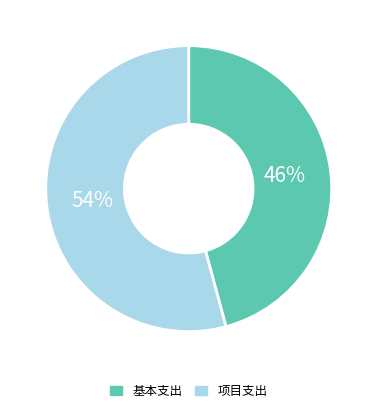

To the nearest percent, what is the average slice percentage?

50%